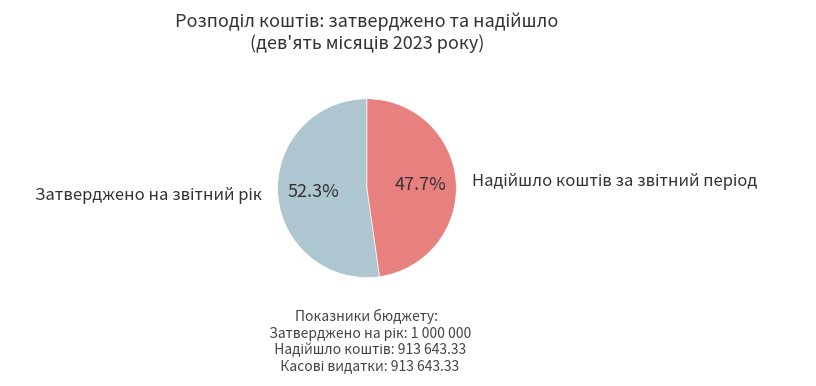

Does any single category account for the majority?

Yes